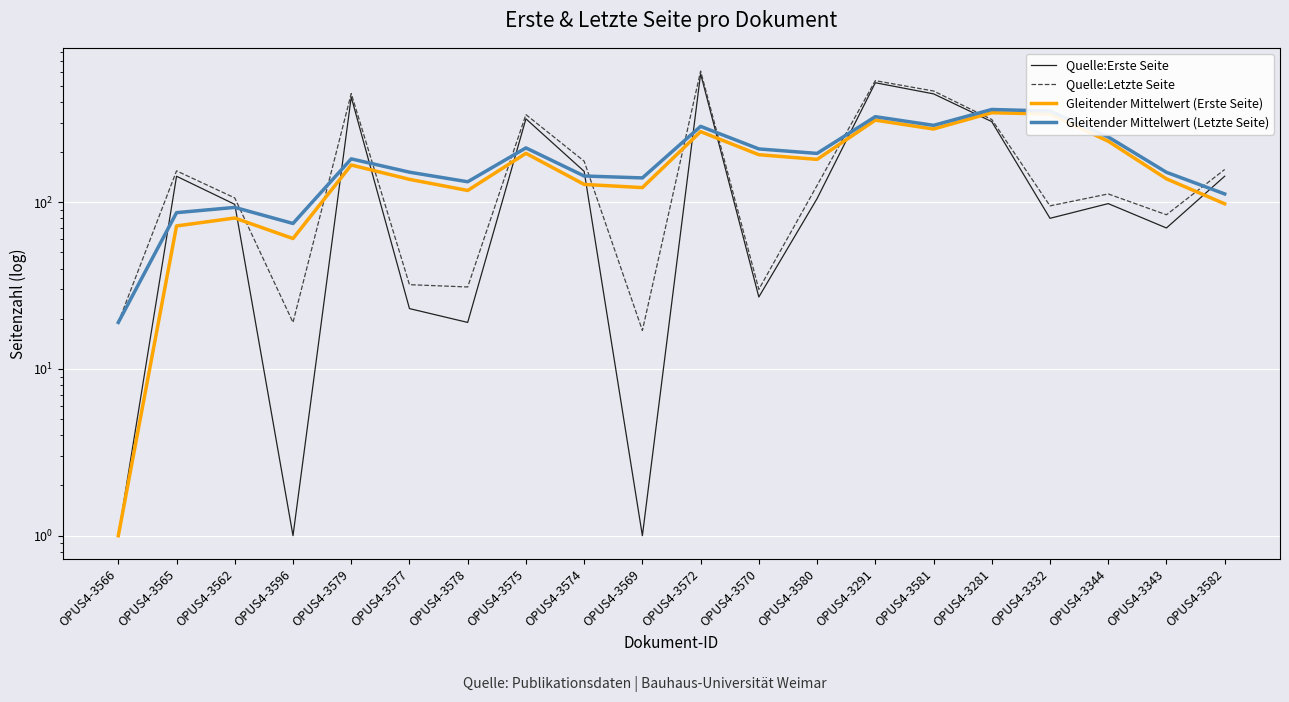

Rank the categories by Quelle:Letzte Seite value from highest to lowest.

OPUS4-3572, OPUS4-3291, OPUS4-3581, OPUS4-3579, OPUS4-3575, OPUS4-3281, OPUS4-3574, OPUS4-3582, OPUS4-3565, OPUS4-3580, OPUS4-3344, OPUS4-3562, OPUS4-3332, OPUS4-3343, OPUS4-3577, OPUS4-3578, OPUS4-3570, OPUS4-3566, OPUS4-3596, OPUS4-3569